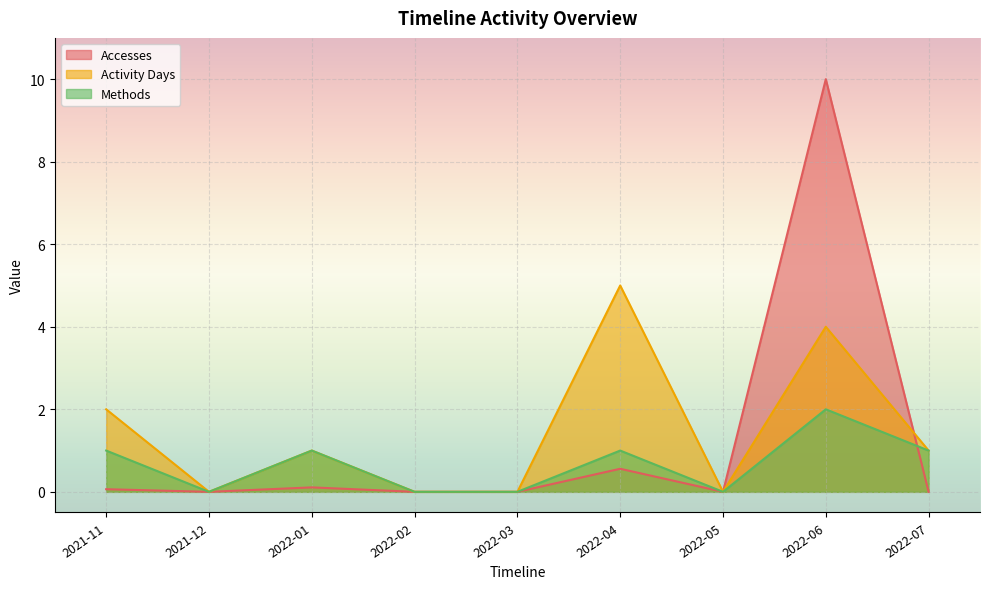

What is the difference between the maximum and minimum values in the Activity Days series?

5.0